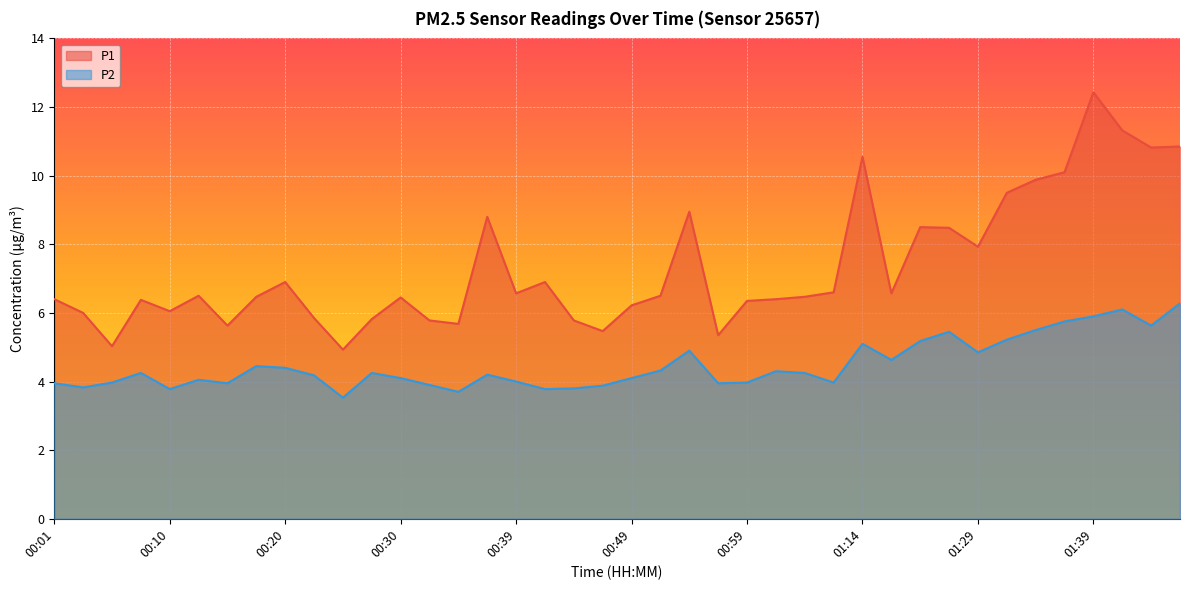

What is the total value across all series at 00:10?

9.8